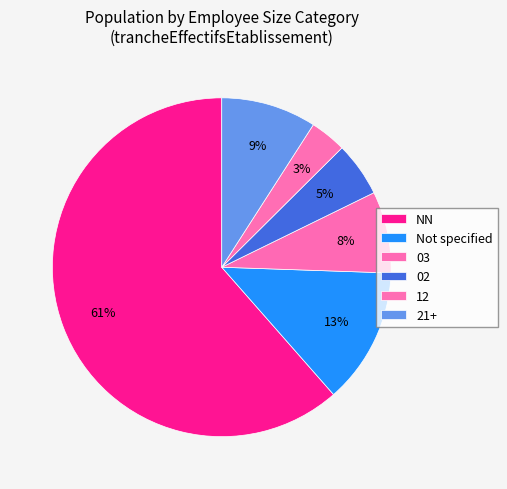

Count the number of slices in the pie.

6